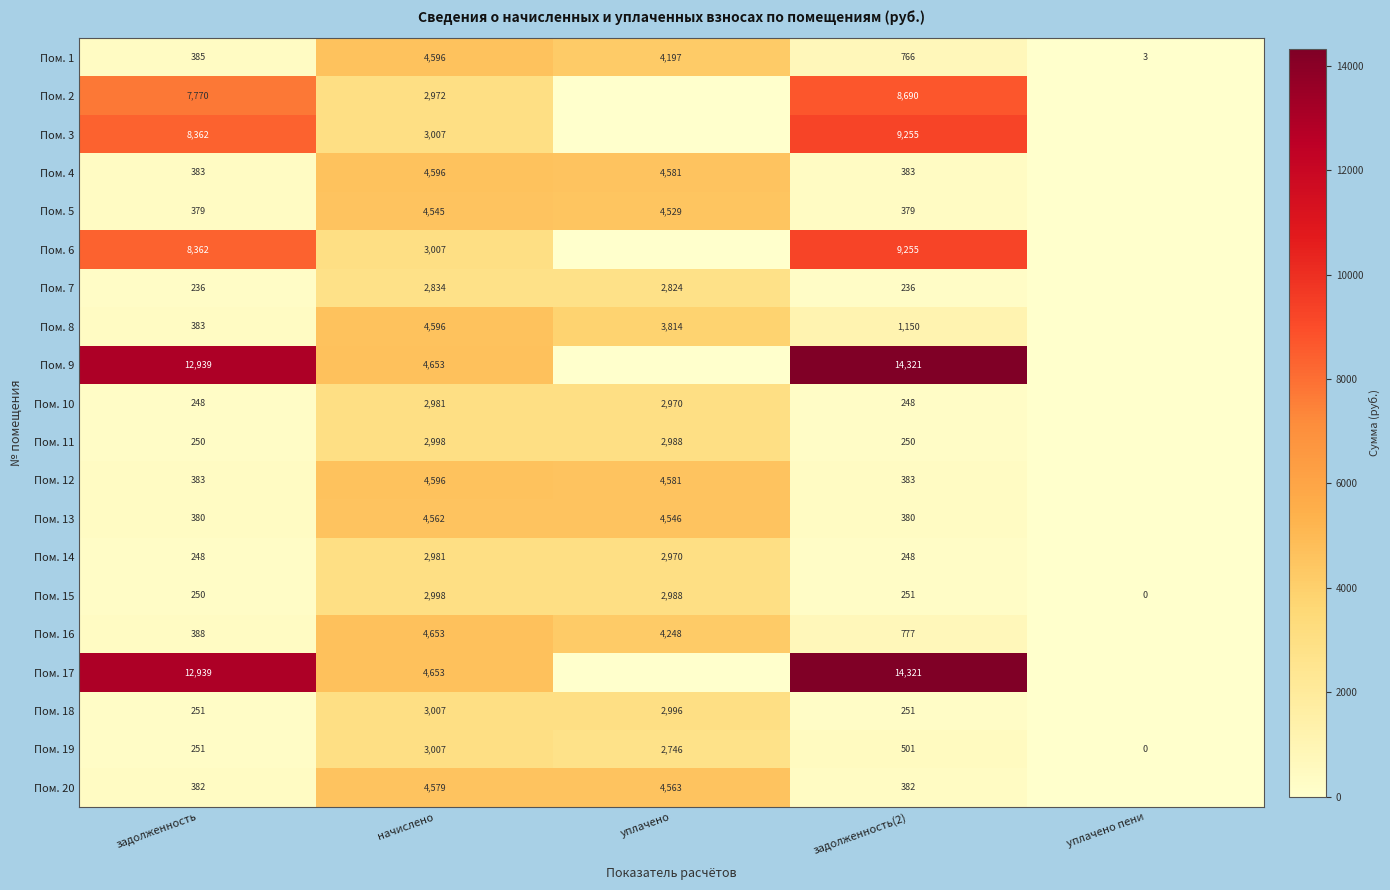

What is the difference between the highest and lowest values at задолженность?

12703